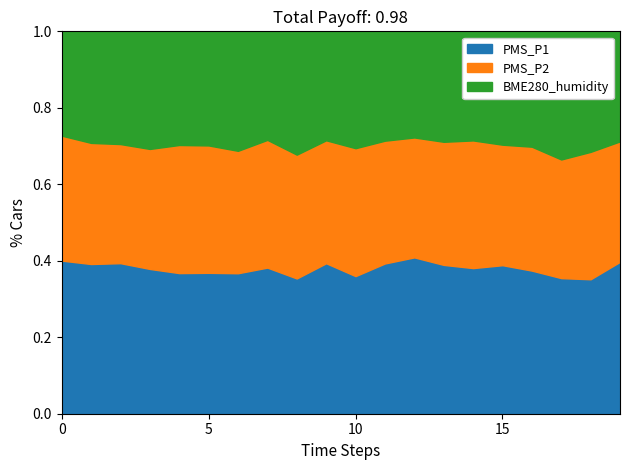

The PMS_P1 series shows 0.6 at 15. True or false?

False